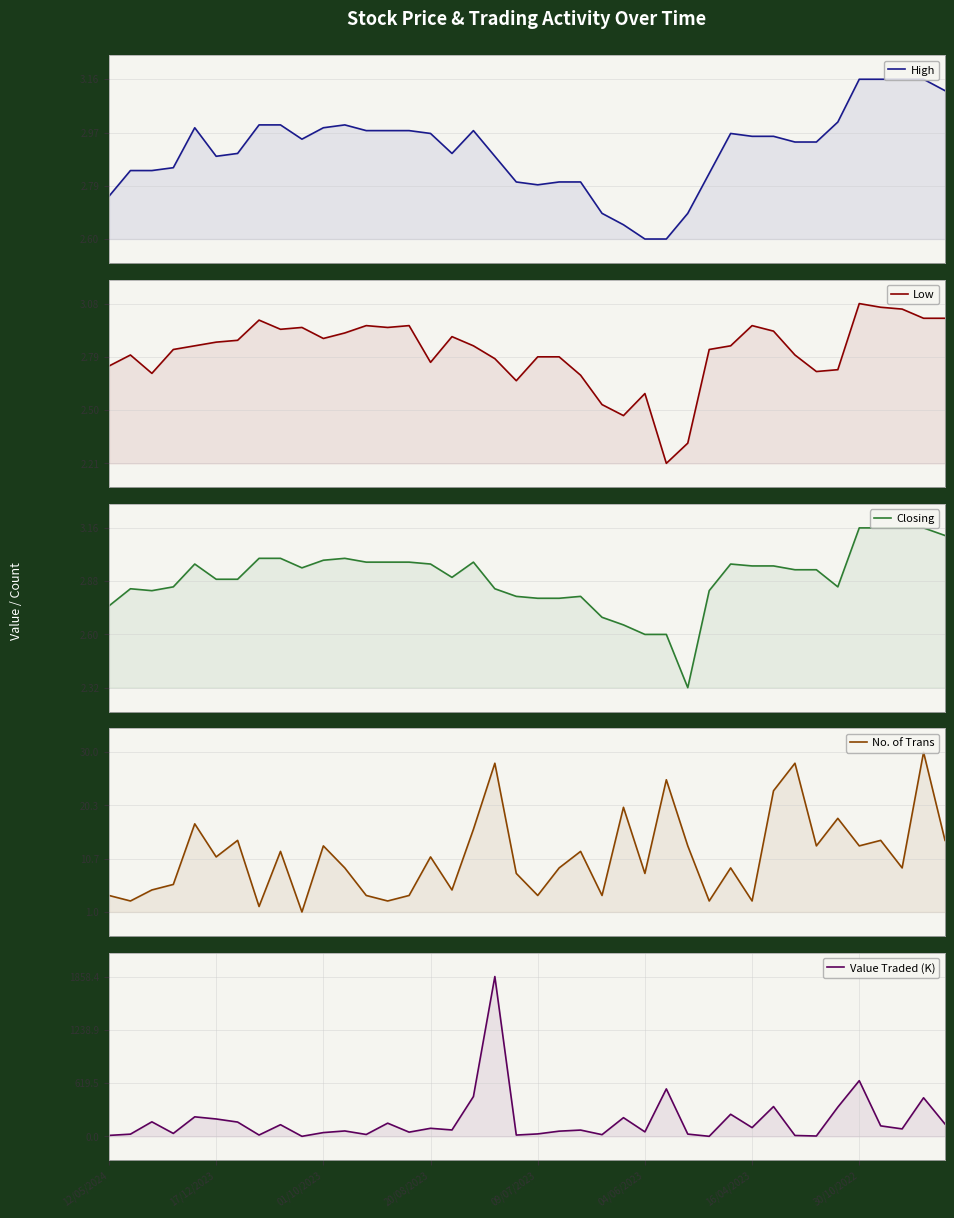

Which series has the largest range (max minus min)?

Value Traded (K)